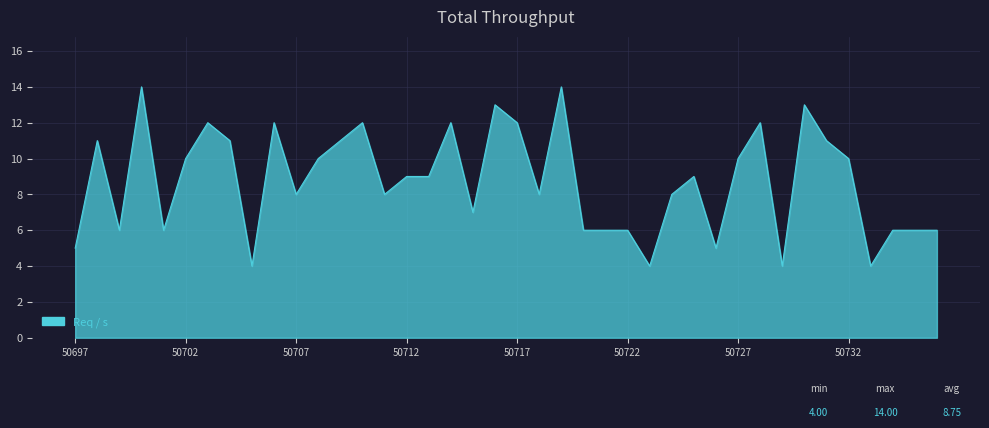

What is the smallest value displayed?

4